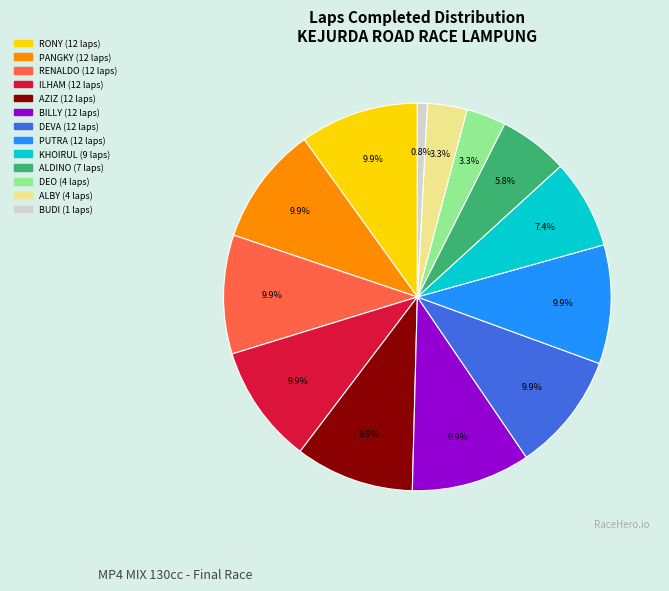

Is there a majority slice in this chart?

No